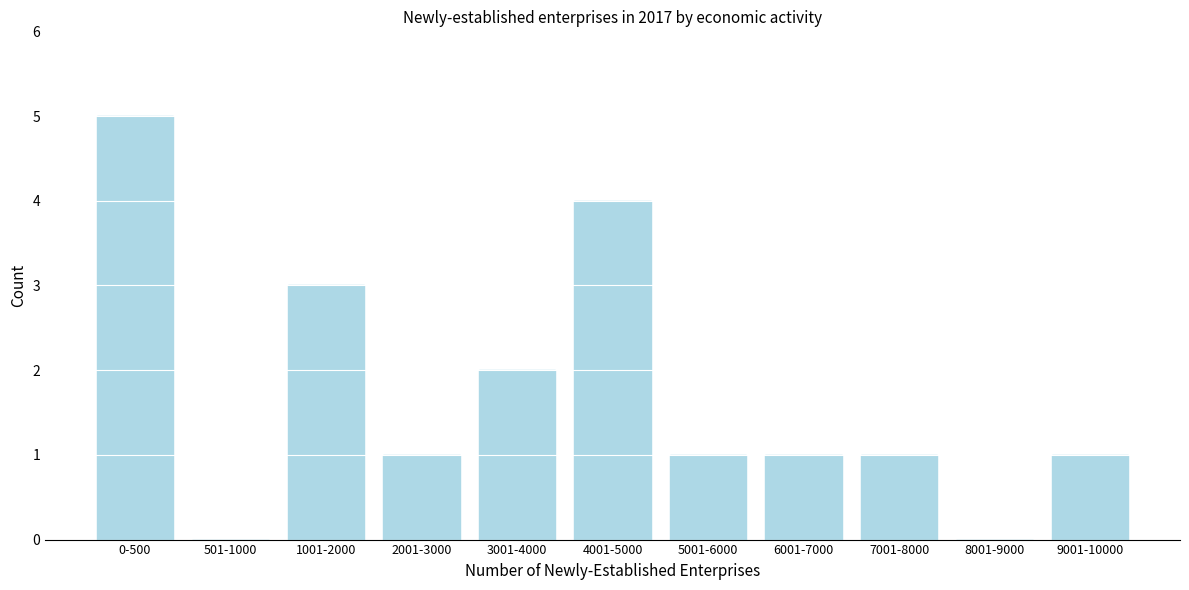

Reading right to left, list all the values displayed in this chart.

9001-10000=1	8001-9000=0	7001-8000=1	6001-7000=1	5001-6000=1	4001-5000=4	3001-4000=2	2001-3000=1	1001-2000=3	501-1000=0	0-500=5